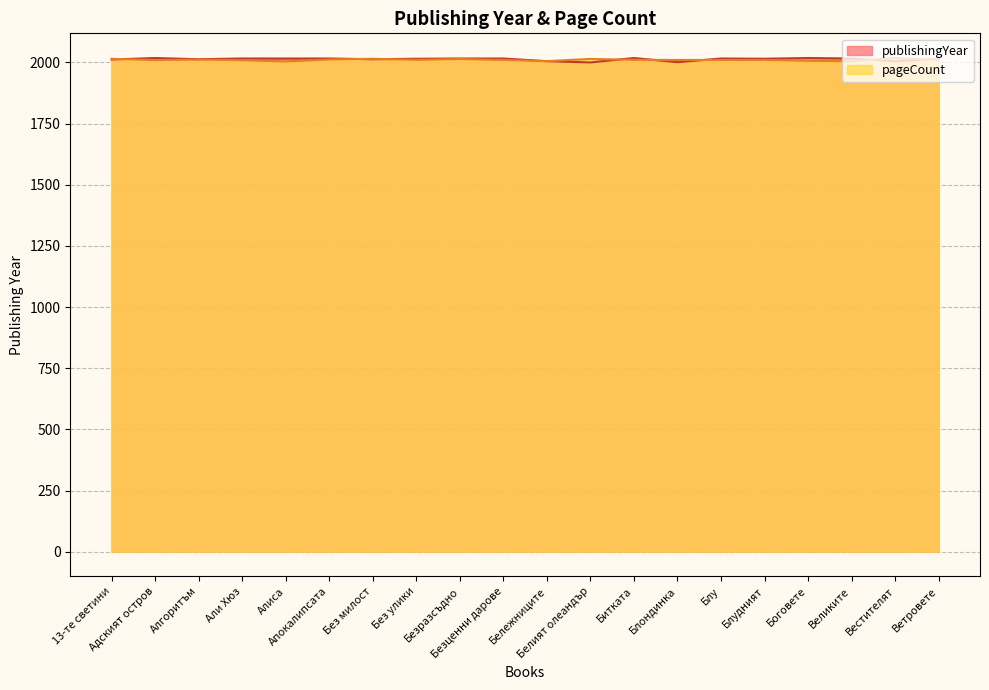

Is the value of publishingYear at Али Хюз greater than the value of pageCount at Апокалипсата?

Yes